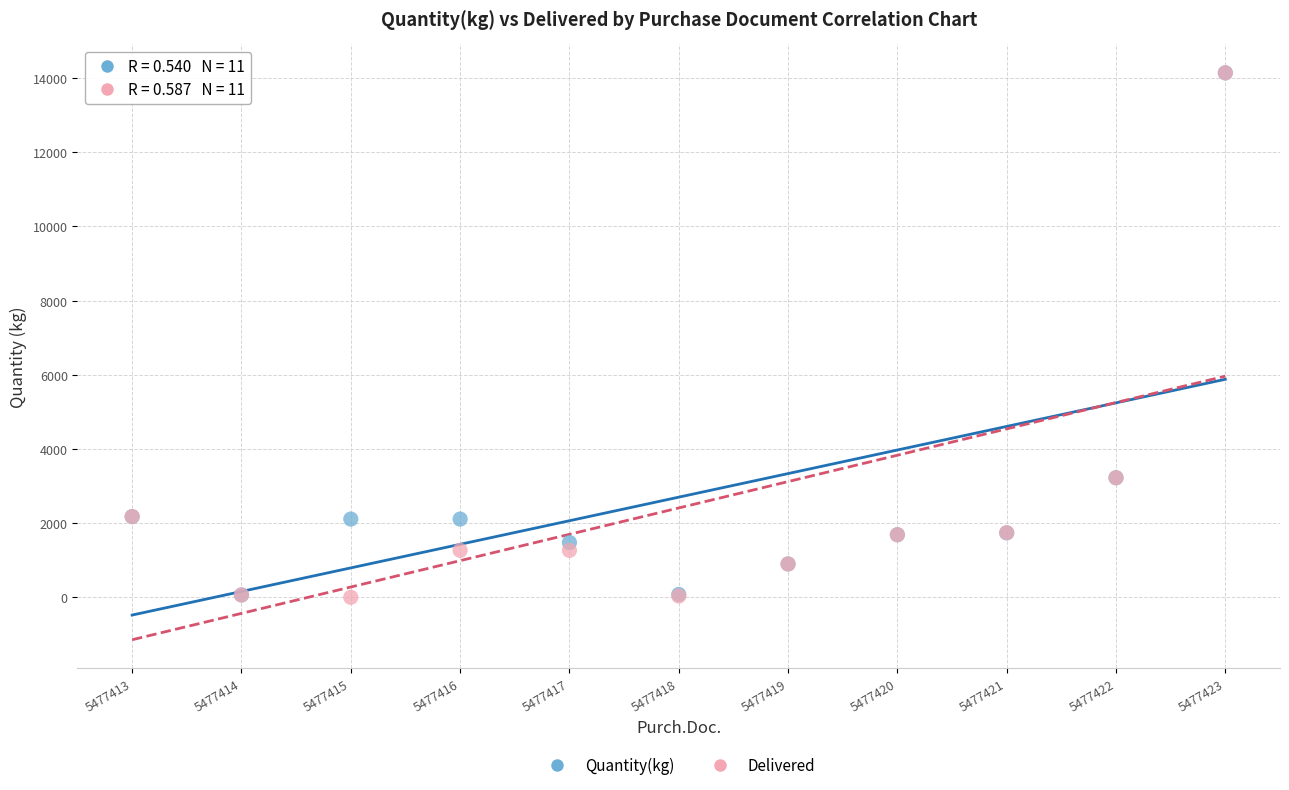

What are all the series names shown in the legend?

Quantity(kg), Delivered